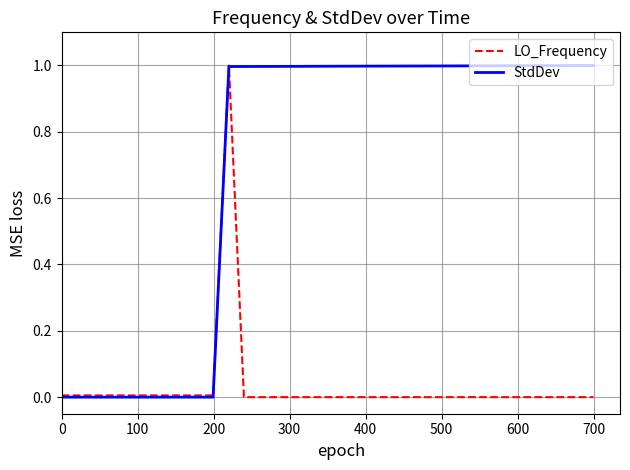

What is the greatest value displayed?

1.0